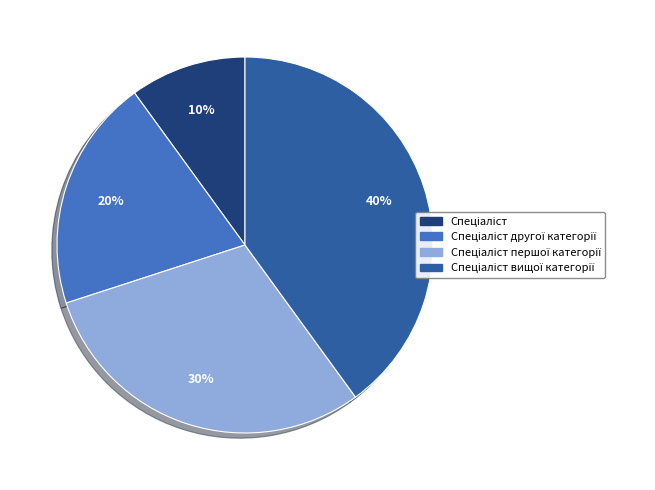

To the nearest percent, what is the average slice percentage?

25%